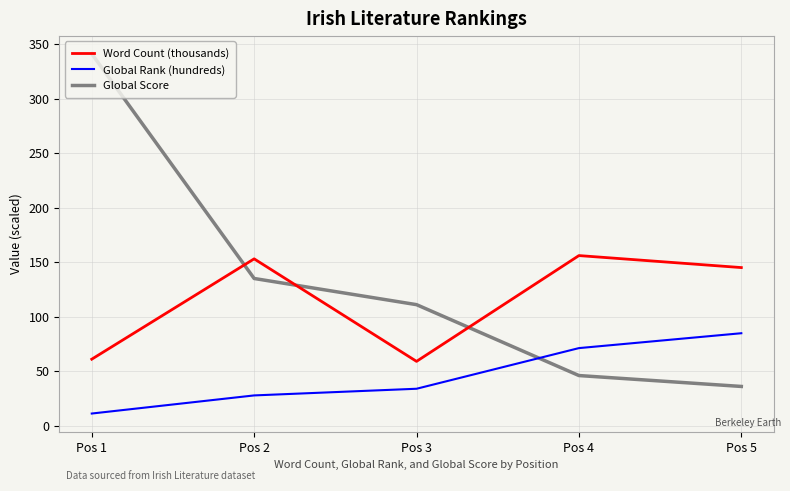

At which label does Global Score first exceed 111?

Pos 1